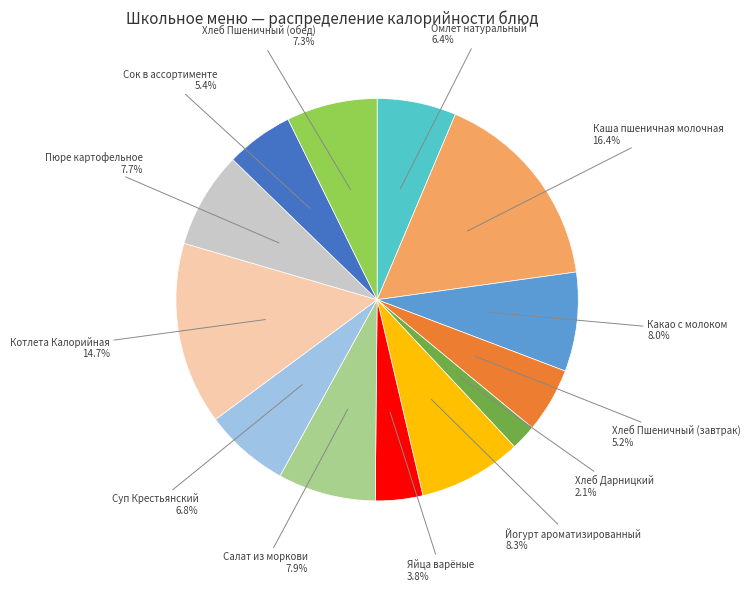

Does any single category account for the majority?

No